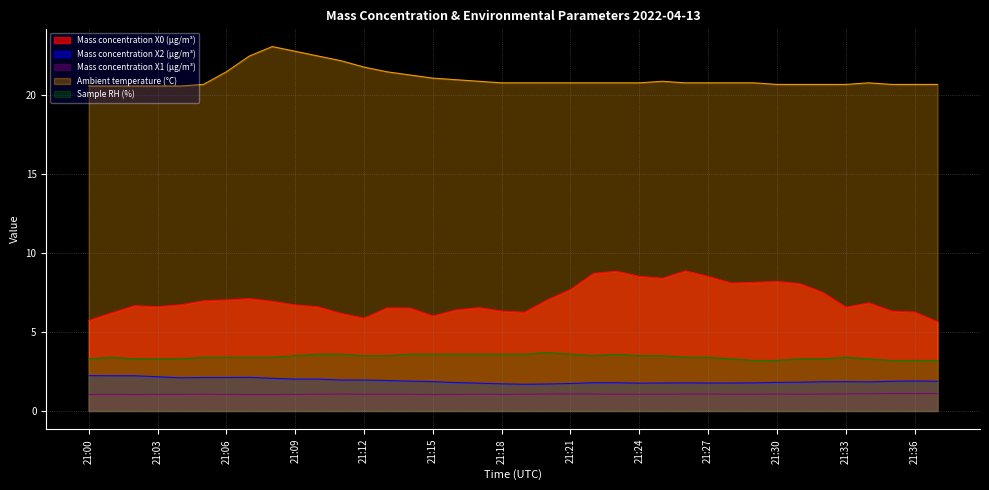

What is the sum of all Mass concentration X2 (μg/m³) values?

72.5